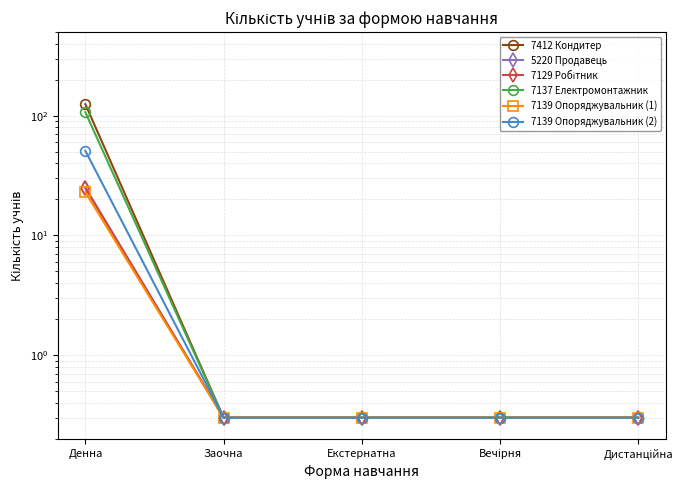

Reading right to left, extract all data points from this chart.

7412 Кондитер: Дистанційна=0.3	Вечірня=0.3	Екстернатна=0.3	Заочна=0.3	Денна=125.0
5220 Продавець: Дистанційна=0.3	Вечірня=0.3	Екстернатна=0.3	Заочна=0.3	Денна=25.0
7129 Робітник: Дистанційна=0.3	Вечірня=0.3	Екстернатна=0.3	Заочна=0.3	Денна=25.0
7137 Електромонтажник: Дистанційна=0.3	Вечірня=0.3	Екстернатна=0.3	Заочна=0.3	Денна=107.0
7139 Опоряджувальник (1): Дистанційна=0.3	Вечірня=0.3	Екстернатна=0.3	Заочна=0.3	Денна=23.0
7139 Опоряджувальник (2): Дистанційна=0.3	Вечірня=0.3	Екстернатна=0.3	Заочна=0.3	Денна=51.0